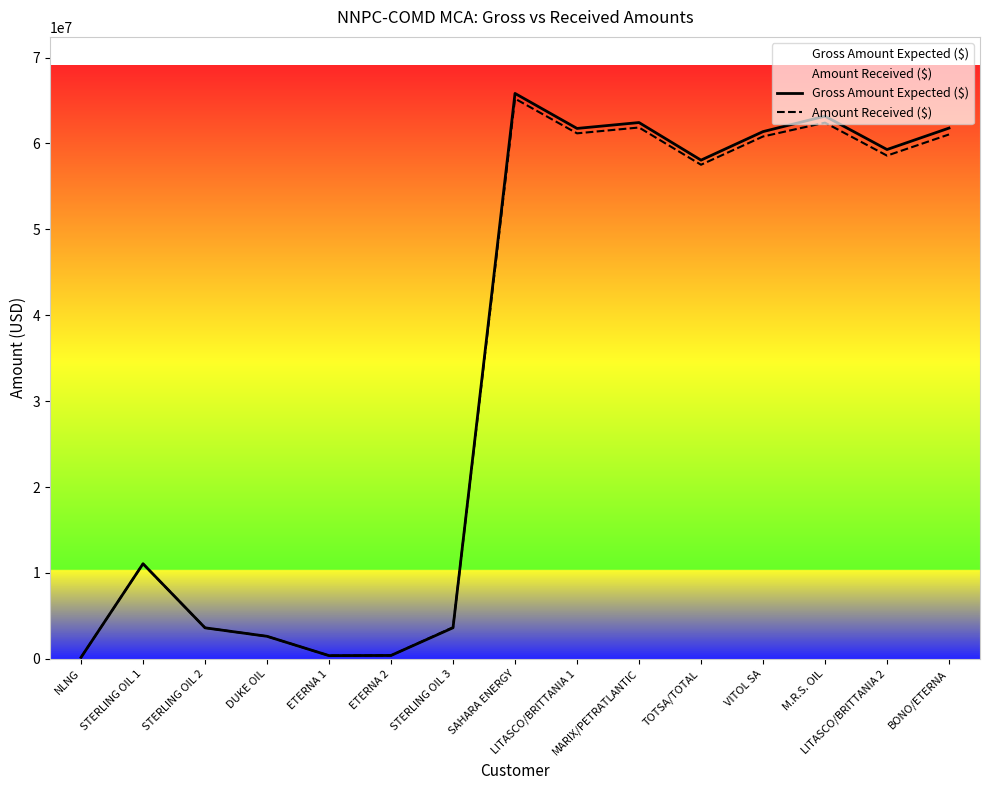

How many lines are shown in the chart?

2